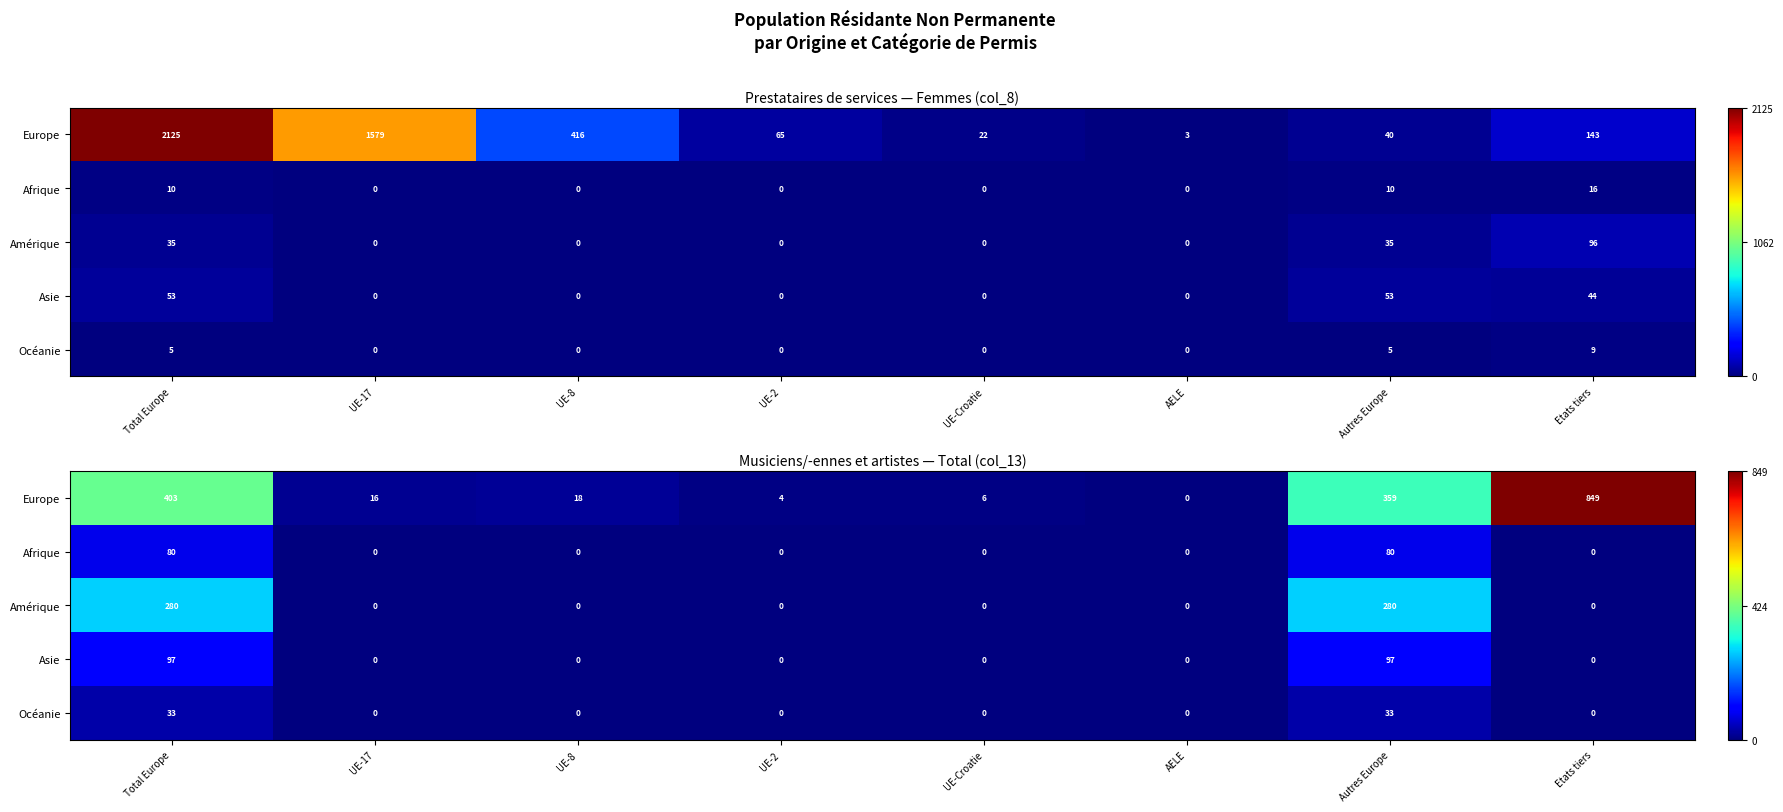

Rank the series by their maximum value, from lowest to highest.

Océanie, Afrique, Asie, Amérique, Europe